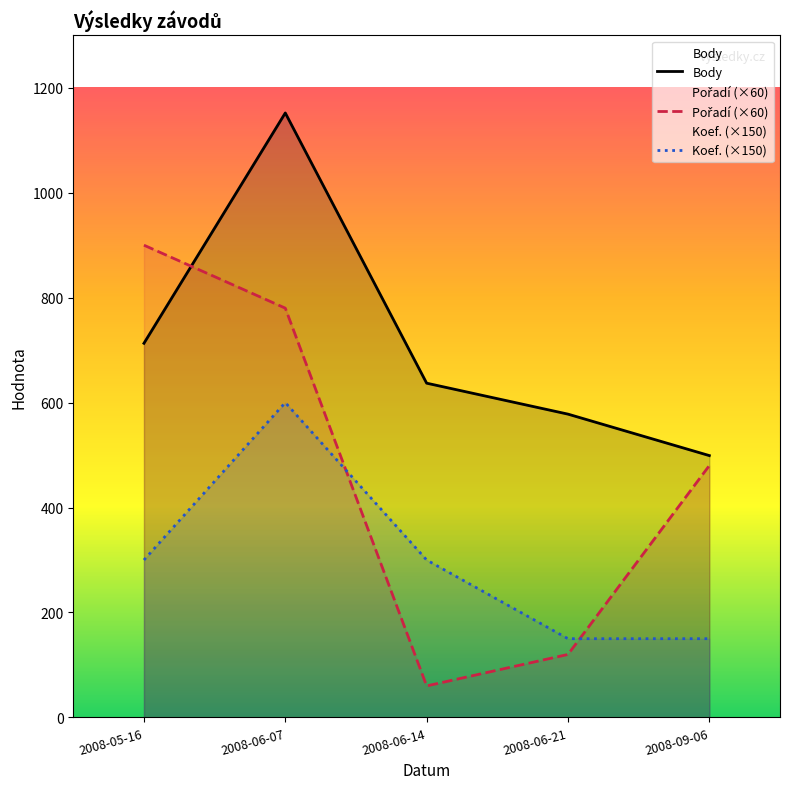

True or false: Koef. (×150) and Pořadí (×60) intersect in this chart.

True